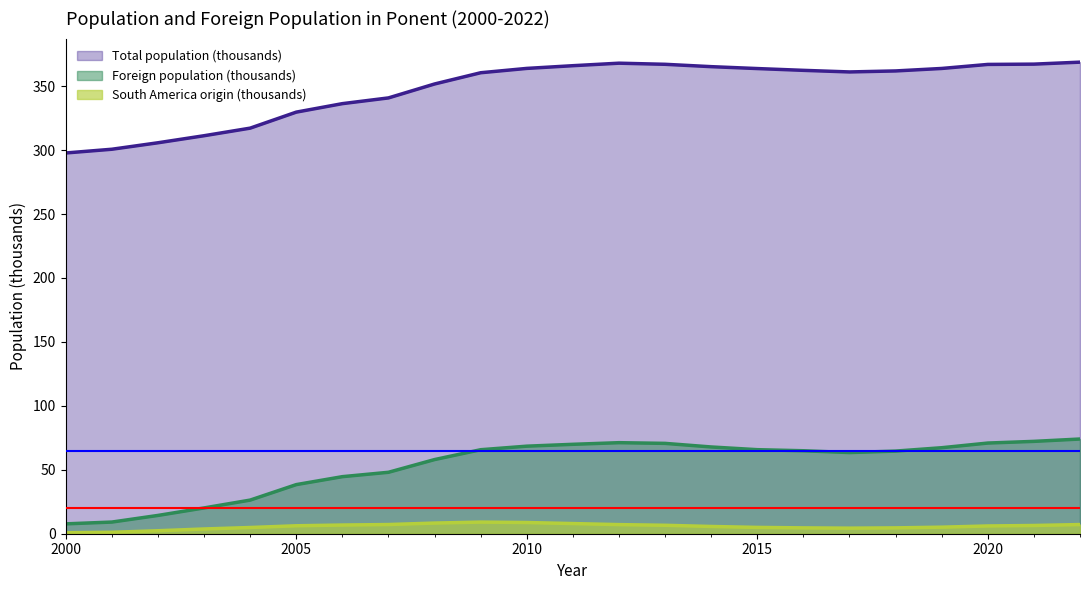

What is the minimum value shown in the chart?

0.8